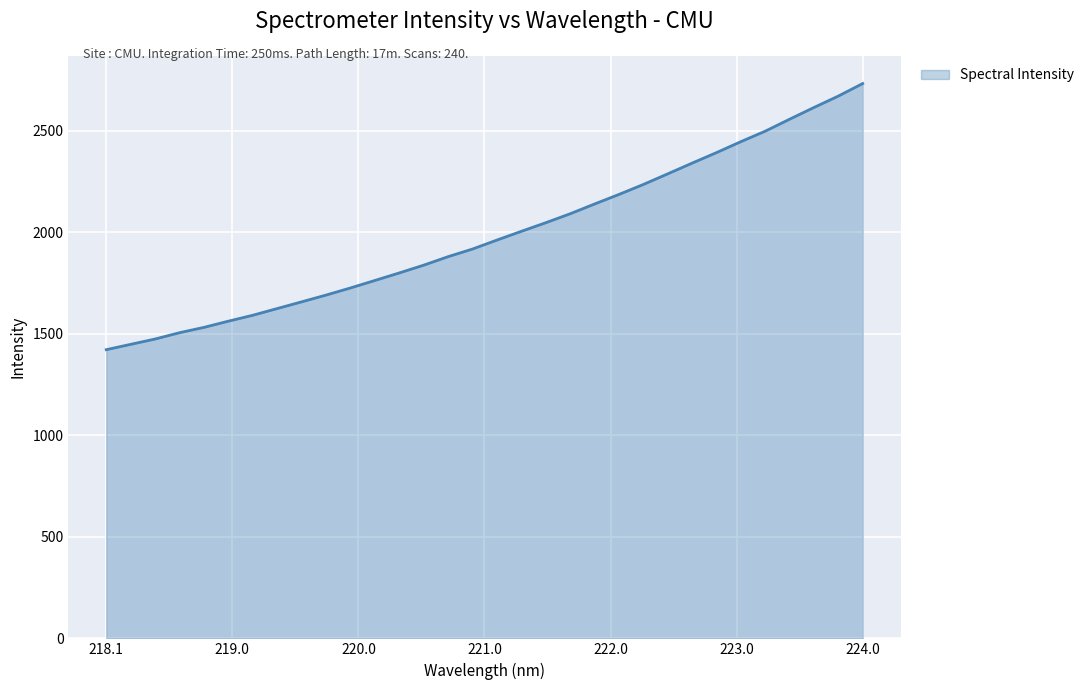

What is the maximum value shown in the chart?

2733.4